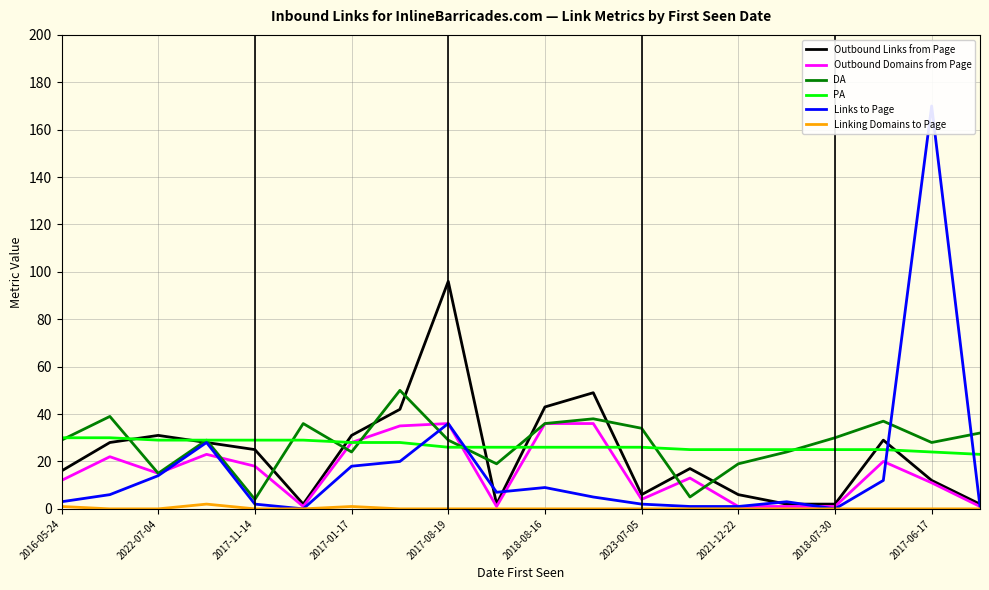

Reading right to left, extract all data points from this chart.

Outbound Links from Page: 2	12	29	2	2	6	17	6	49	43	2	96	42	31	2	25	28	31	28	16
Outbound Domains from Page: 1	11	20	1	1	1	13	4	36	36	1	36	35	28	1	18	23	15	22	12
DA: 32	28	37	30	24	19	5	34	38	36	19	29	50	24	36	4	29	15	39	29
PA: 23	24	25	25	25	25	25	26	26	26	26	26	28	28	29	29	29	29	30	30
Links to Page: 1	170	12	0	3	1	1	2	5	9	7	36	20	18	0	2	28	14	6	3
Linking Domains to Page: 0	0	0	0	0	0	0	0	0	0	0	0	0	1	0	0	2	0	0	1